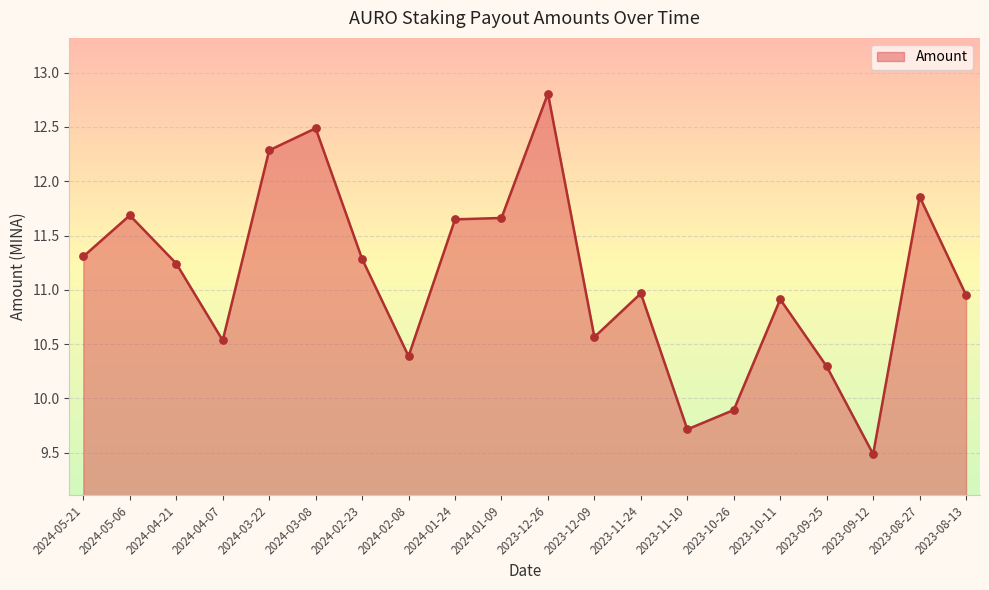

What is the ratio of the value at 2024-03-22 to the value at 2023-10-26?

1.2